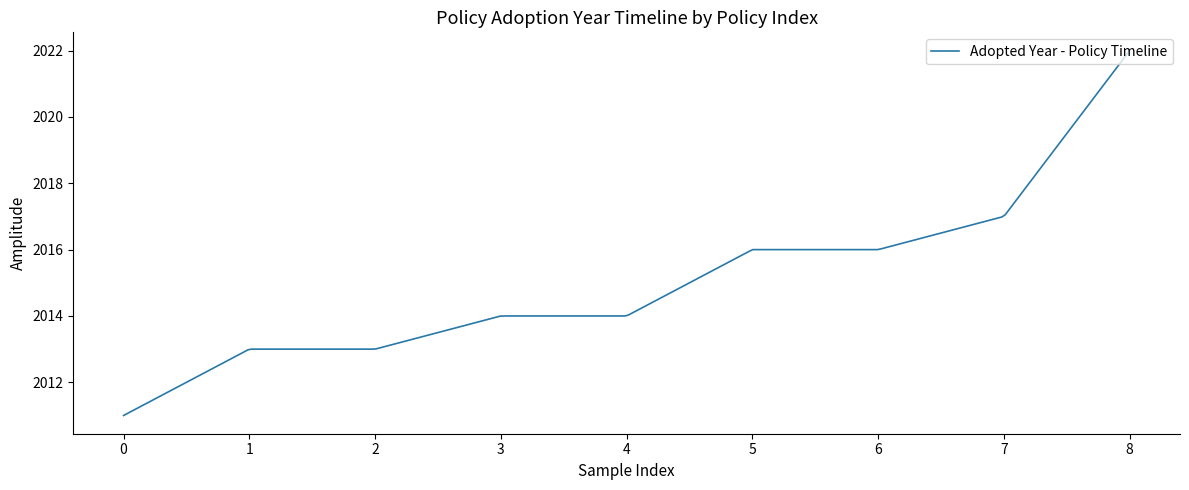

What is the minimum value shown in the chart?

2011.0